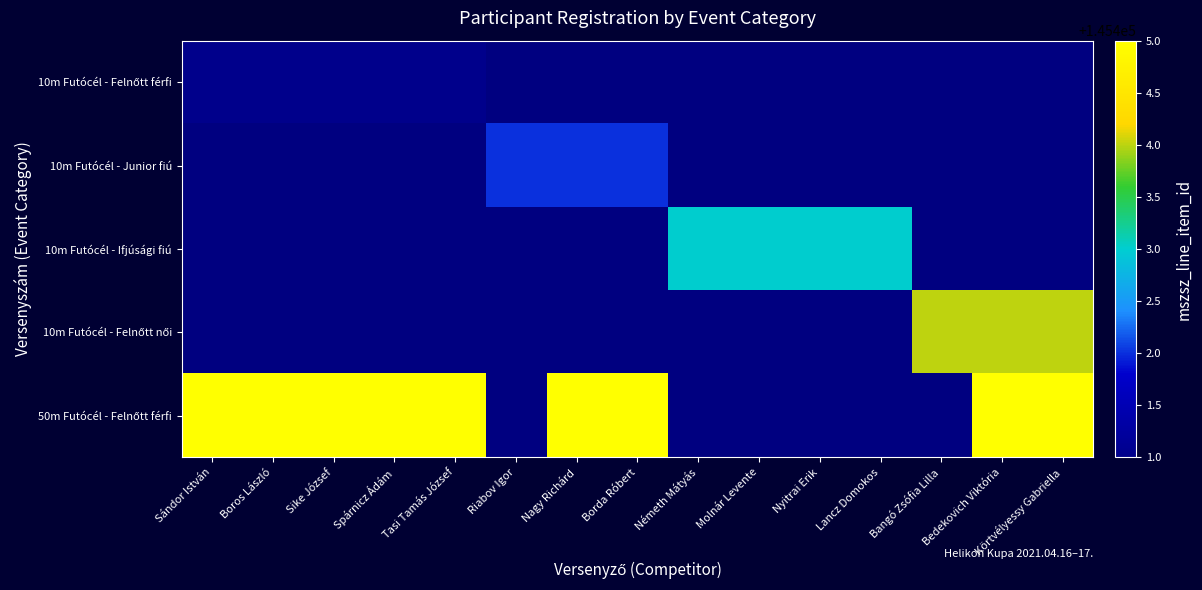

How many series are shown in this chart?

5